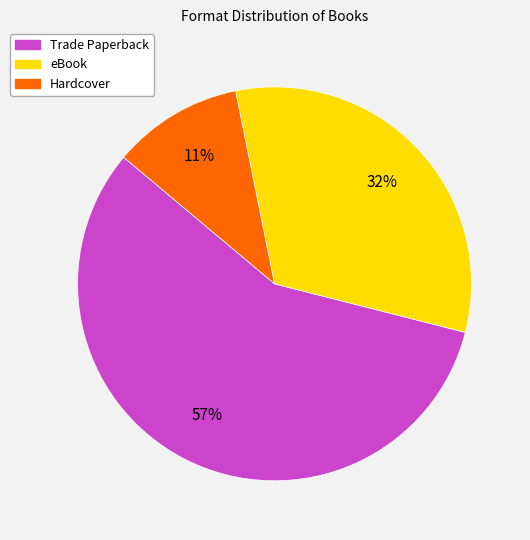

Rank the categories by value from lowest to highest.

Hardcover, eBook, Trade Paperback